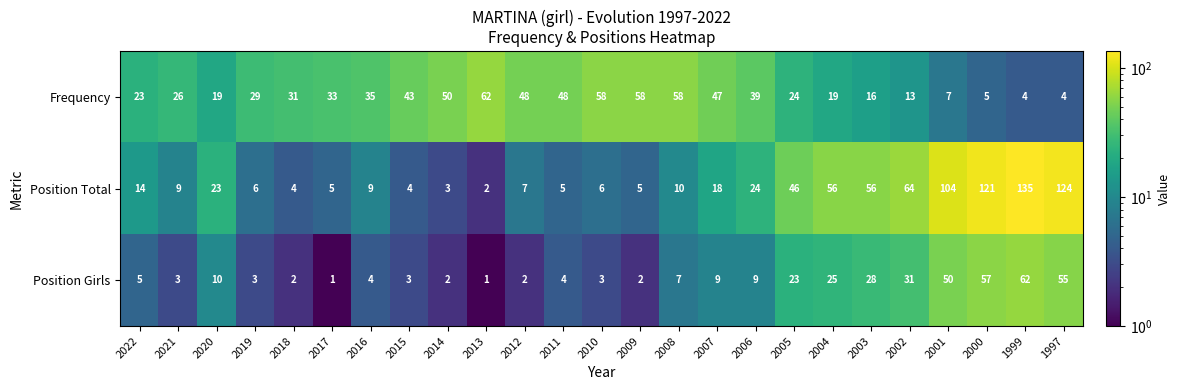

Which category has the highest value in the Position Girls series?

1999